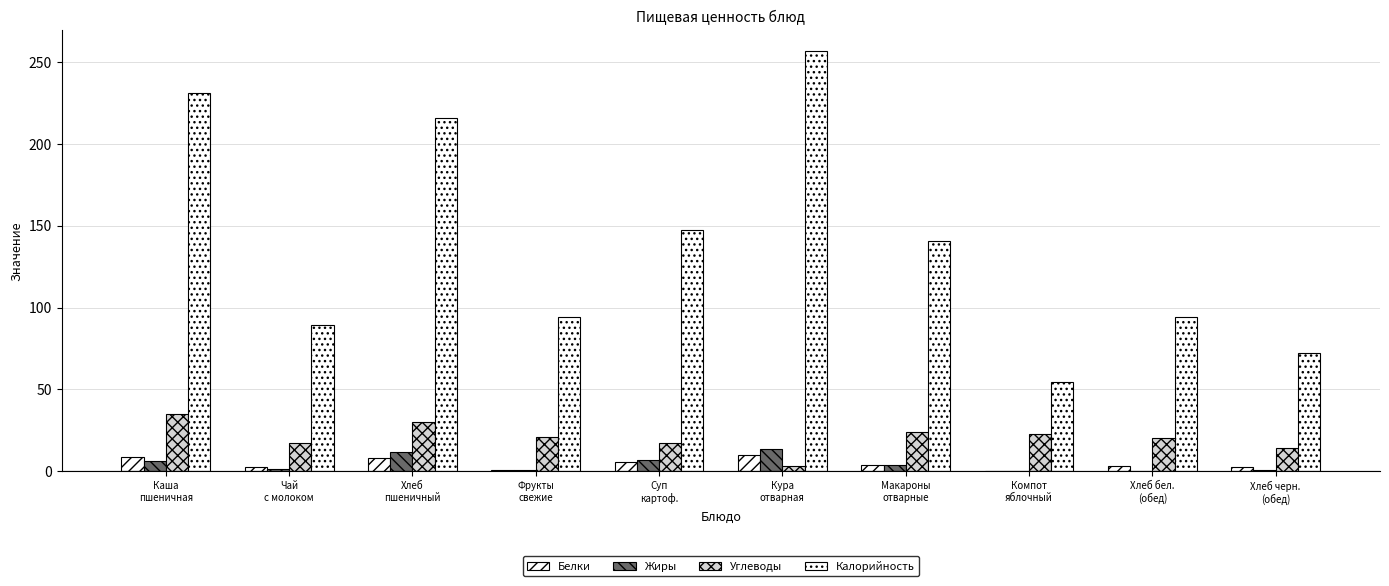

At Чай
с молоком, list the series in order from largest to smallest.

Калорийность, Углеводы, Белки, Жиры